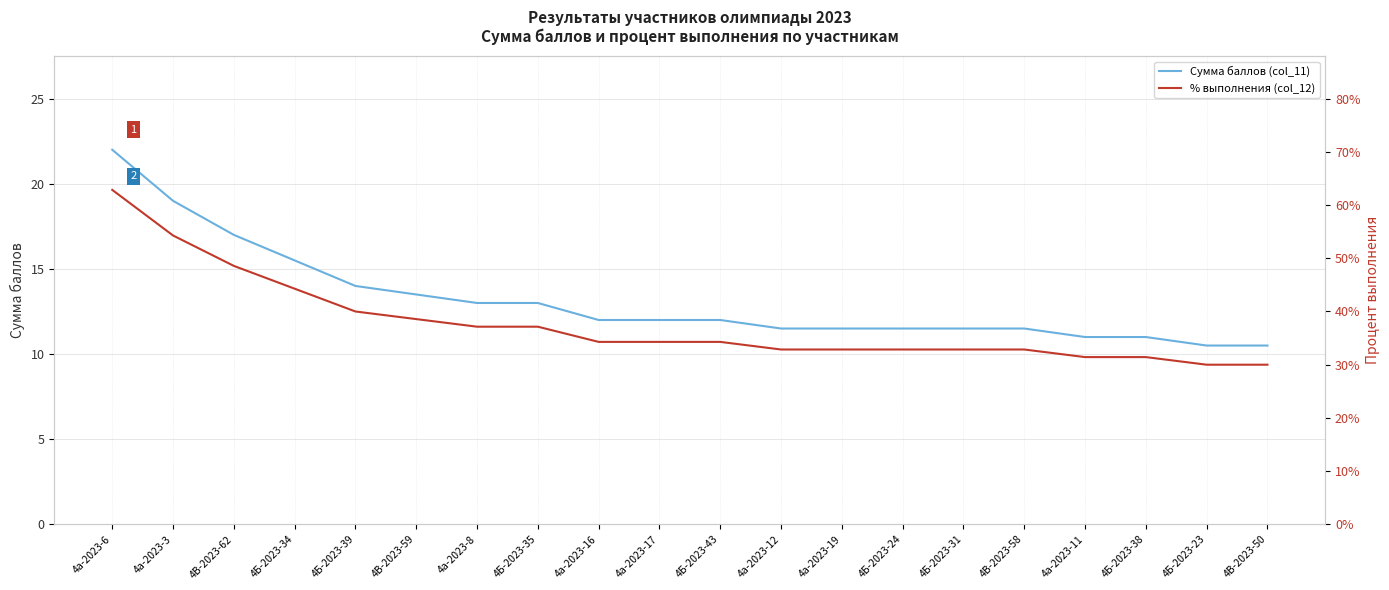

How many data points in Сумма баллов (col_11) are less than 12?

9